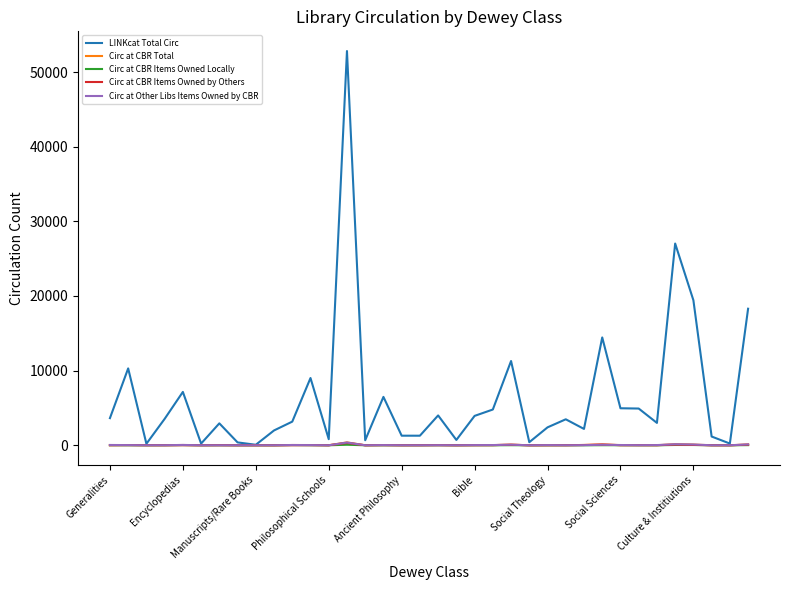

Does the chart display data point markers on the line(s)?

No